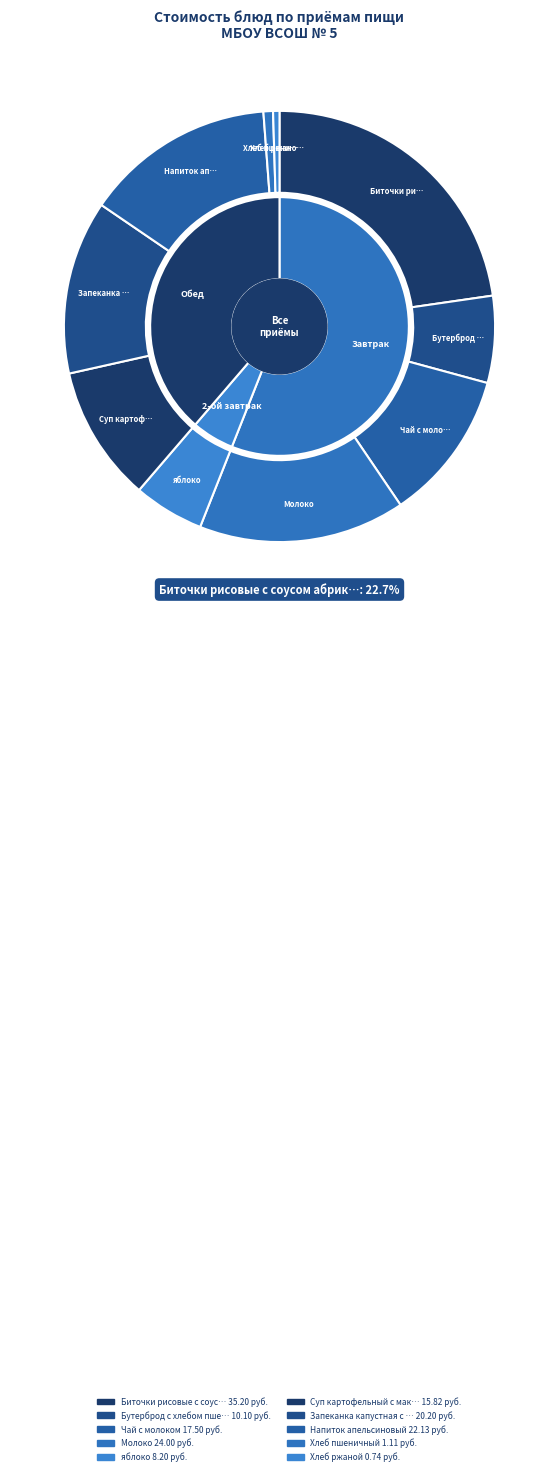

What is the ratio of the value at Суп картофельный с макаронными изделиями to the value at Биточки рисовые с соусом абрикосовым?

0.4